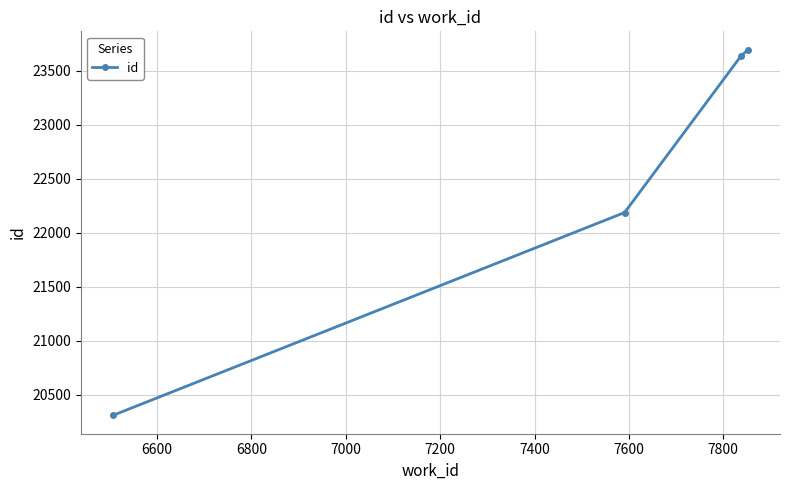

What is the value of the 3rd point from the left?

23639